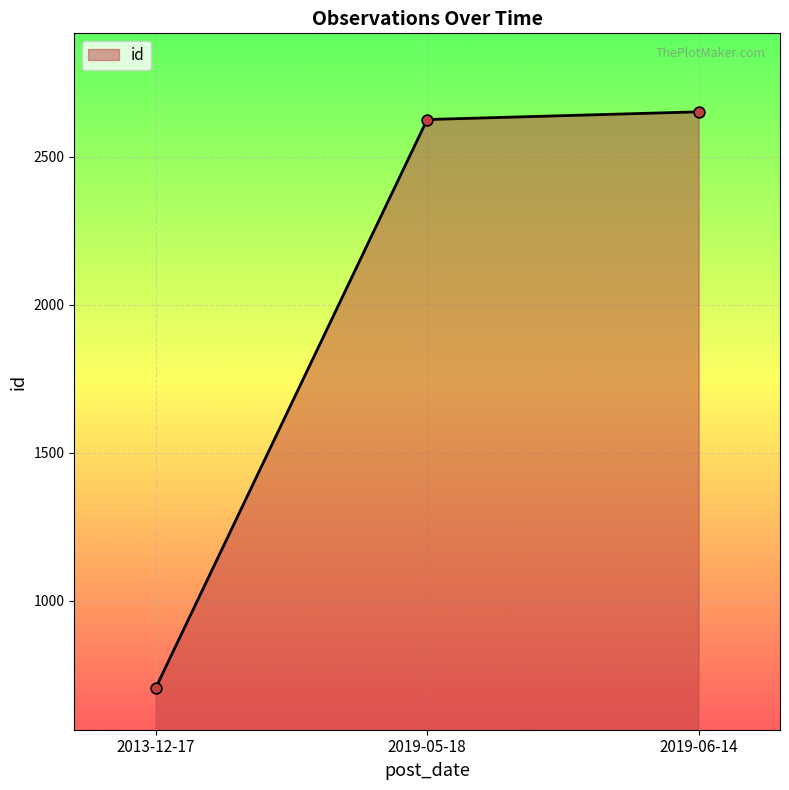

Which has a higher value, 2013-12-17 or 2019-05-18?

2019-05-18